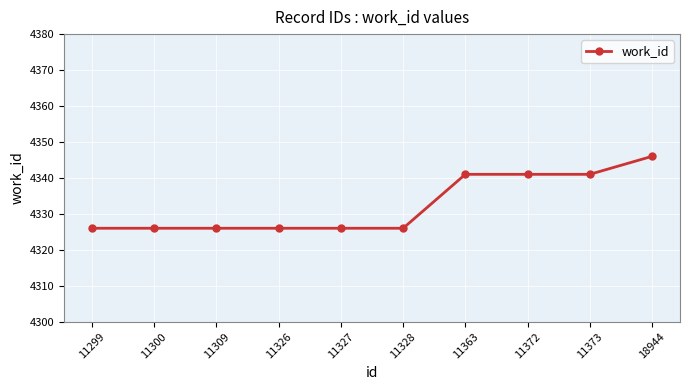

What is the difference between the second highest and second lowest values?

15